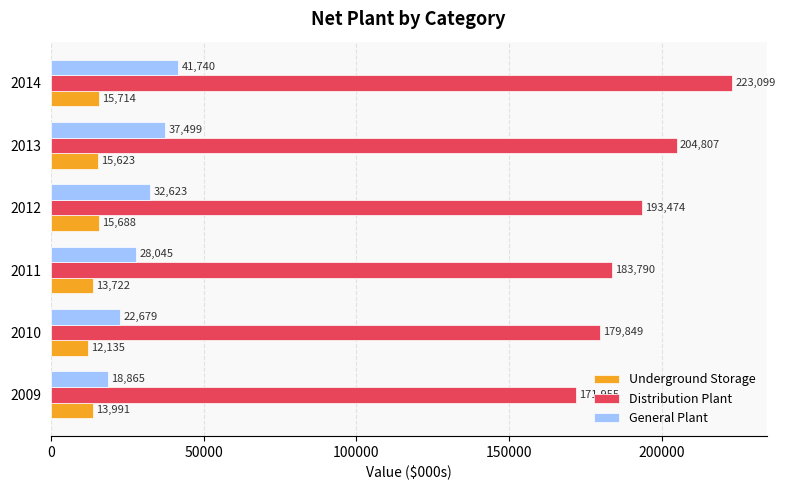

Which label corresponds to the smallest value in the chart?

2010